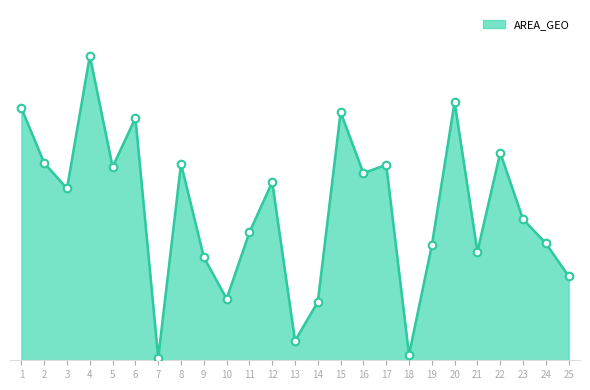

Approximately how many times larger is the value at 24 compared to 15?

0.5